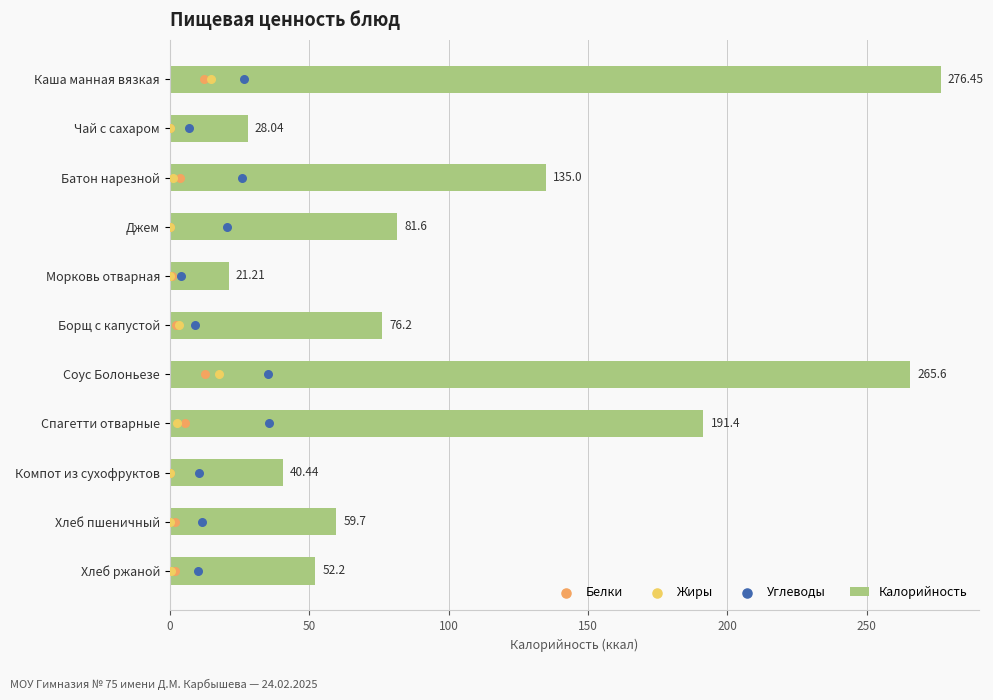

What are all the series names shown in the legend?

Калорийность, Белки, Жиры, Углеводы